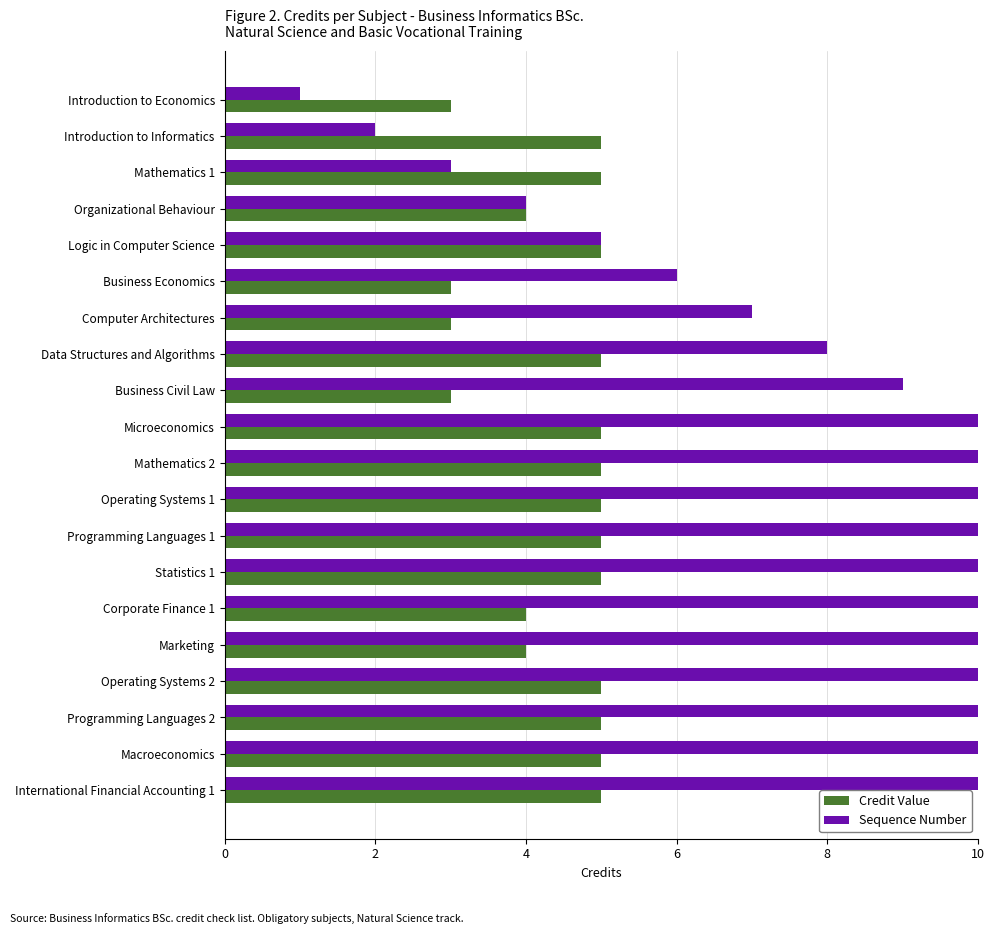

What is the difference between the maximum and minimum values in the Credit Value series?

2